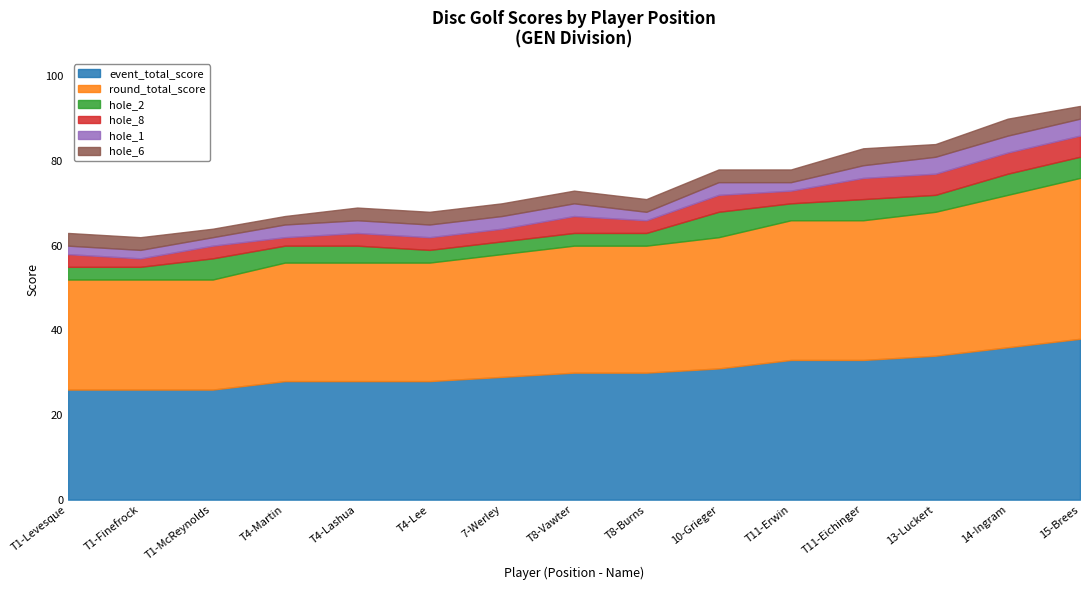

What is the difference between the maximum and minimum values in the hole_6 series?

2